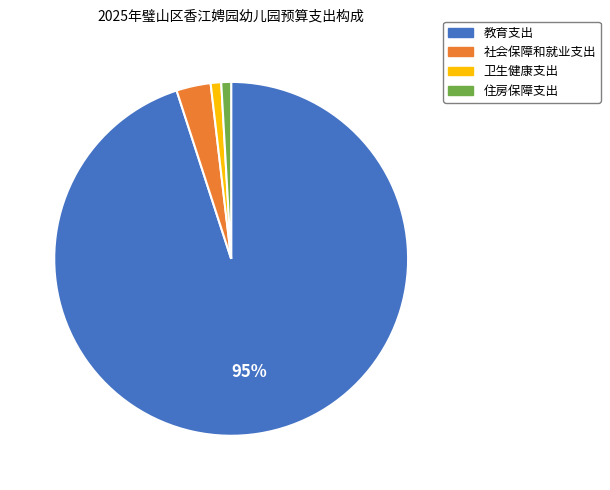

Approximately how many times larger is the value at 住房保障支出 compared to 社会保障和就业支出?

0.3